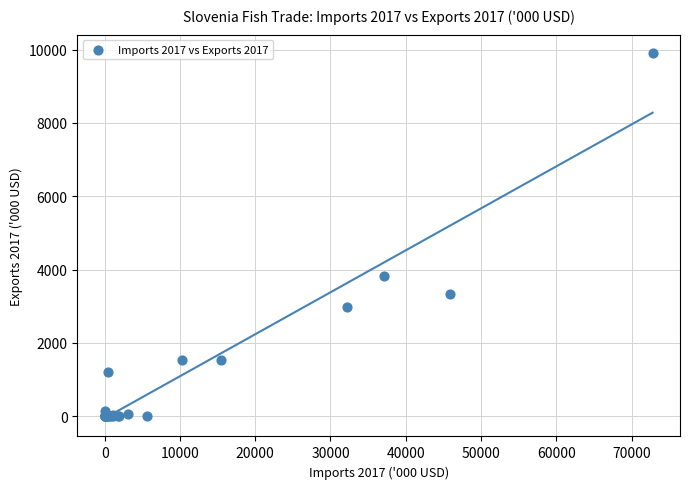

What Y value in the scatter plot is closest to 4955?

3818.8